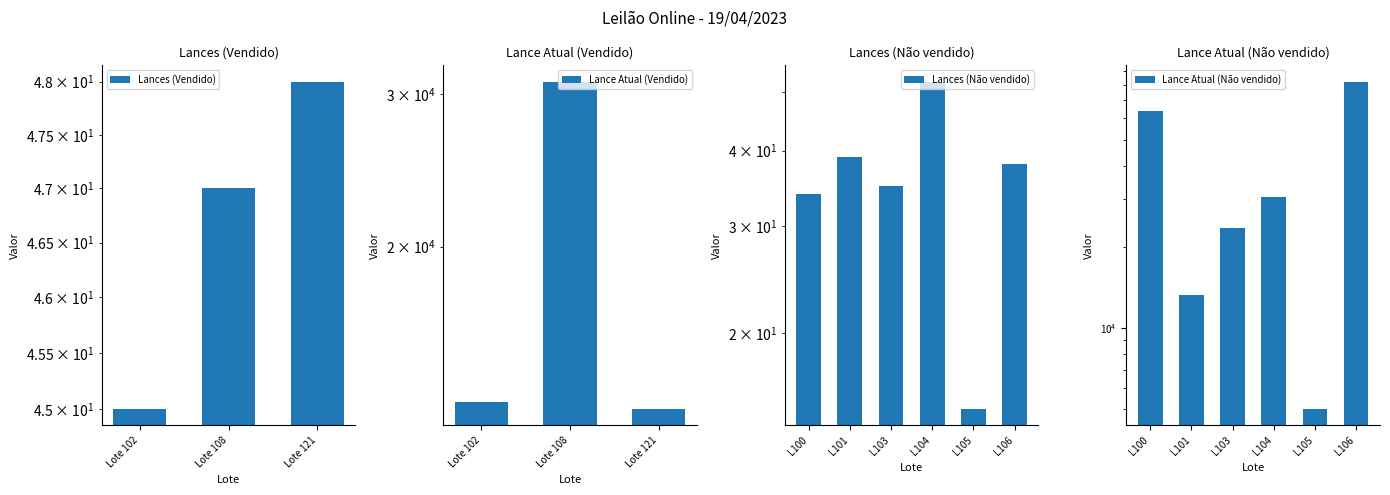

The chart shows a value of 71 at Lote 108. True or false?

False